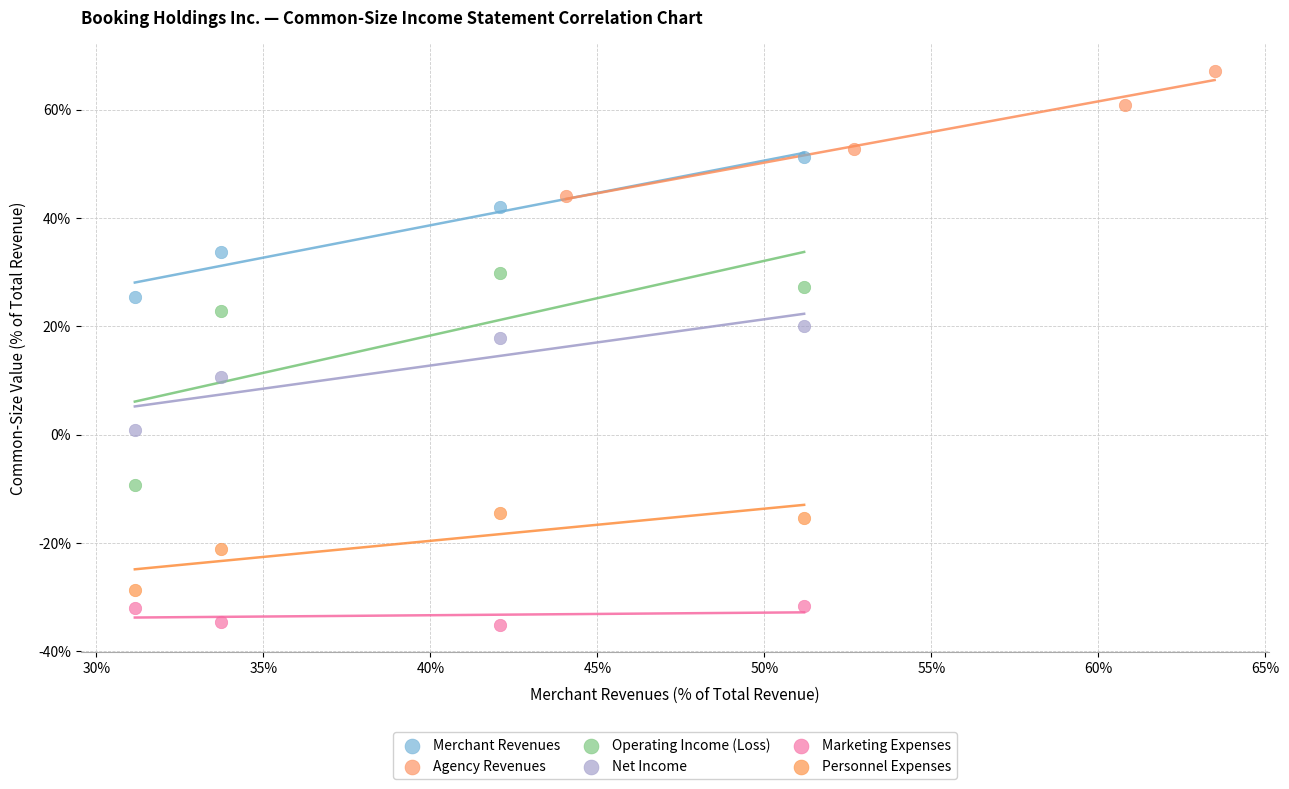

What are all the series names shown in the legend?

Merchant Revenues, Agency Revenues, Operating Income (Loss), Net Income, Marketing Expenses, Personnel Expenses